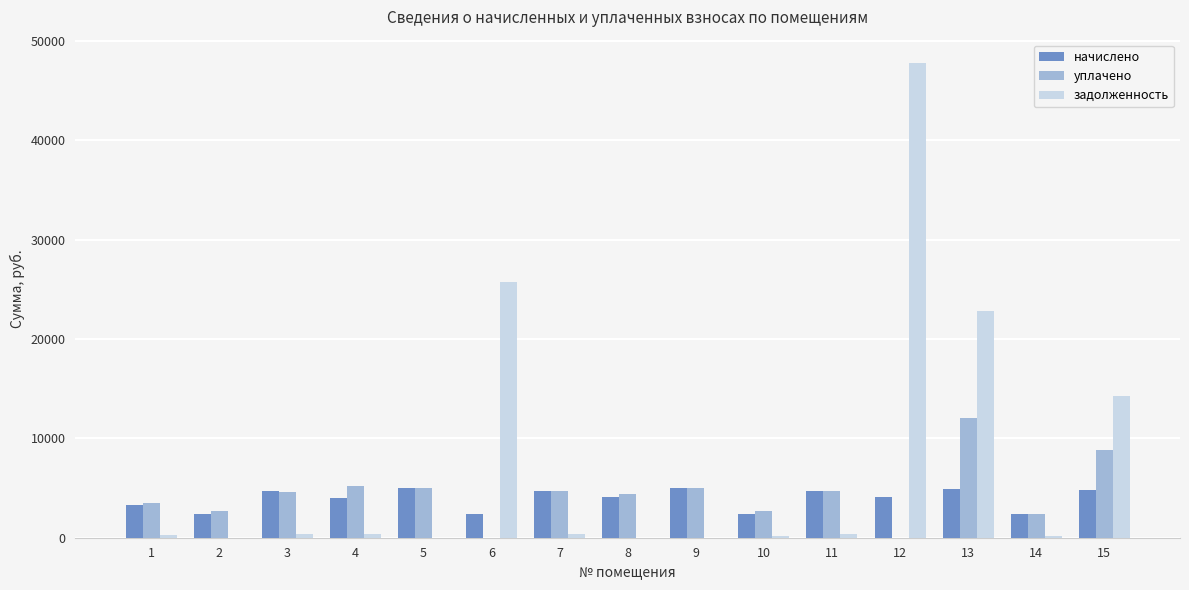

What is the difference between the задолженность values at 6 and 3?

25323.9